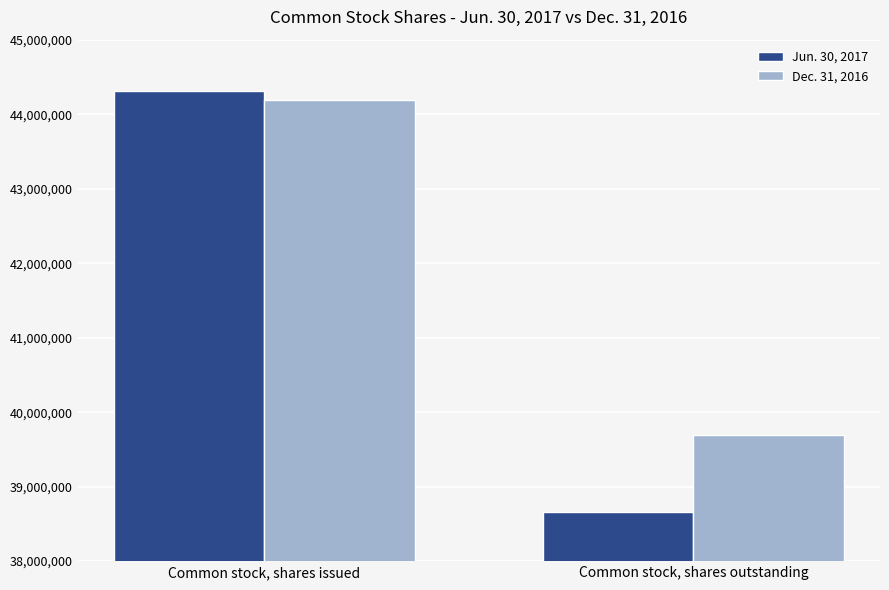

Between Common stock, shares issued and Common stock, shares outstanding, which series saw the biggest shift?

Jun. 30, 2017